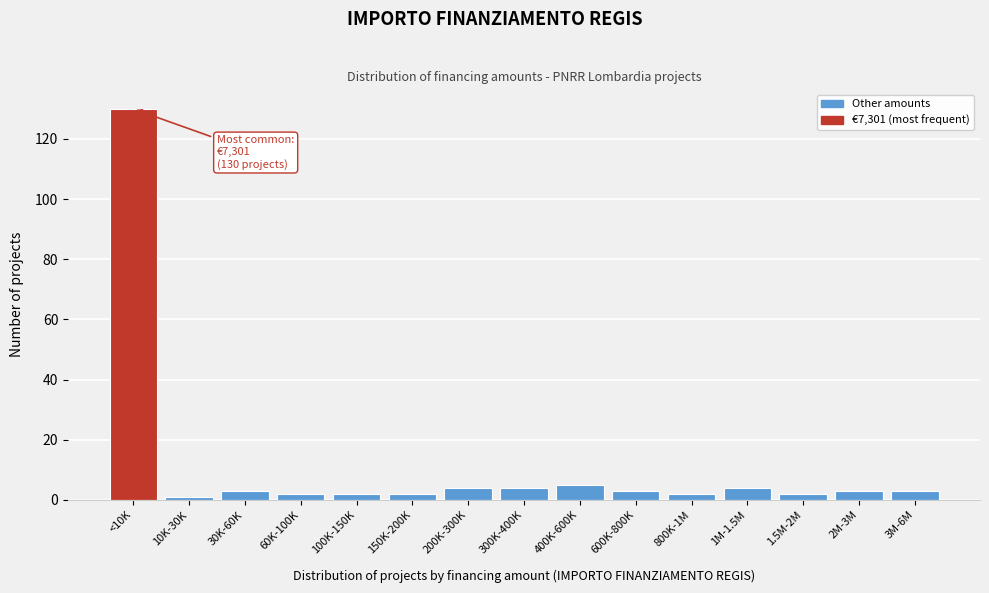

Reading left to right, transcribe all the data shown in this chart.

130	1	3	2	2	2	4	4	5	3	2	4	2	3	3